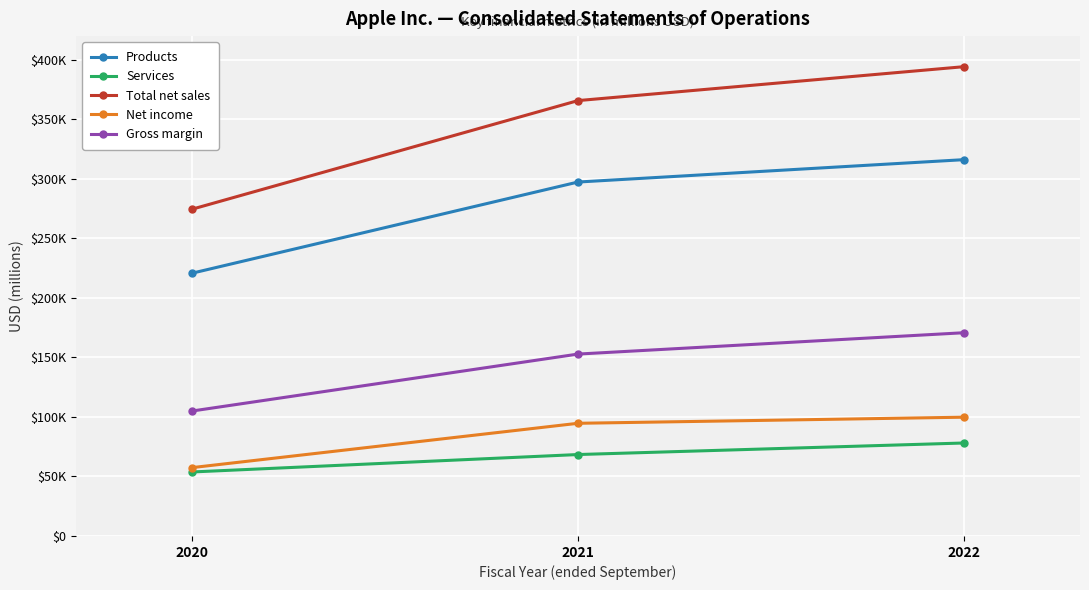

The Net income series shows 94680 at 2021. True or false?

True